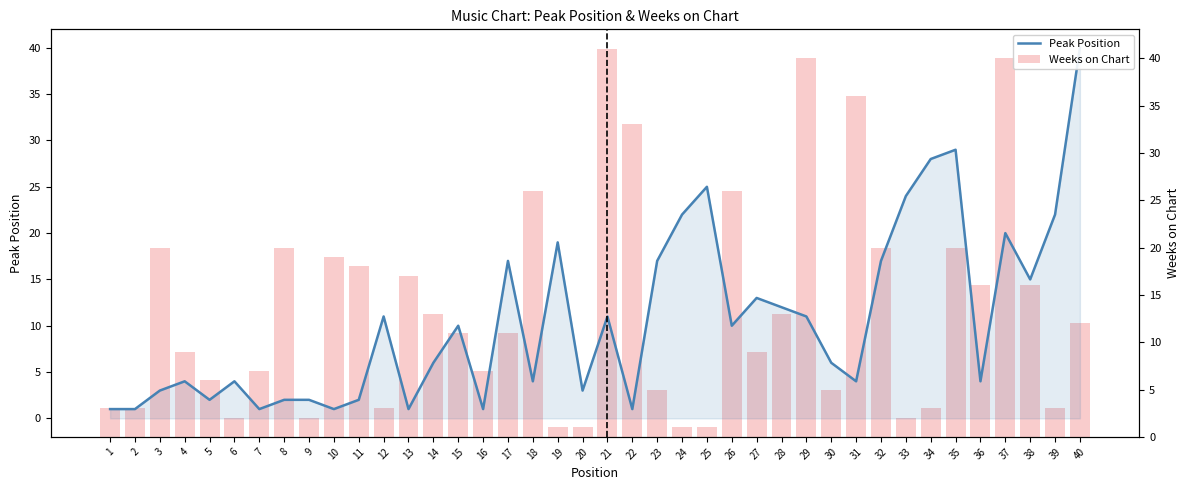

Reading left to right, extract all data points from this chart.

Peak Position: 1	1	3	4	2	4	1	2	2	1	2	11	1	6	10	1	17	4	19	3	11	1	17	22	25	10	13	12	11	6	4	17	24	28	29	4	20	15	22	40
Weeks on Chart: 3	3	20	9	6	2	7	20	2	19	18	3	17	13	11	7	11	26	1	1	41	33	5	1	1	26	9	13	40	5	36	20	2	3	20	16	40	16	3	12